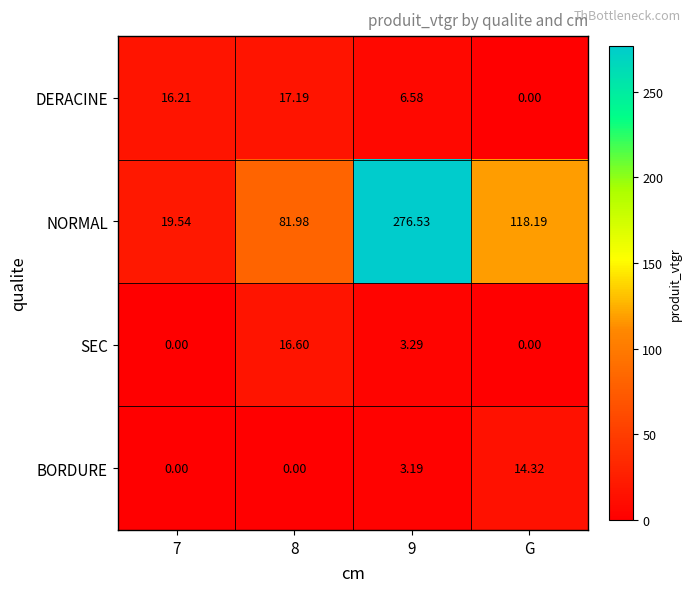

Which series has the largest total across all categories?

NORMAL